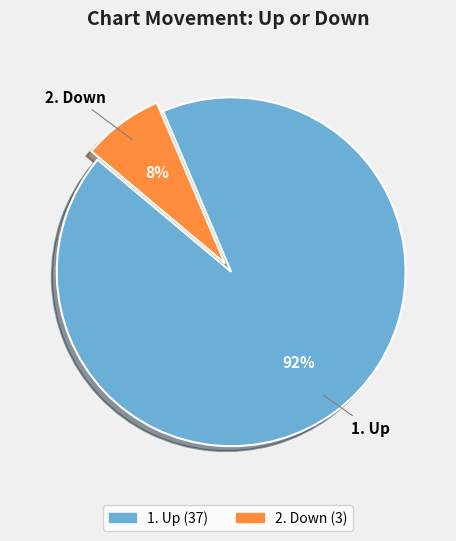

To the nearest percent, what is the average slice percentage?

50%